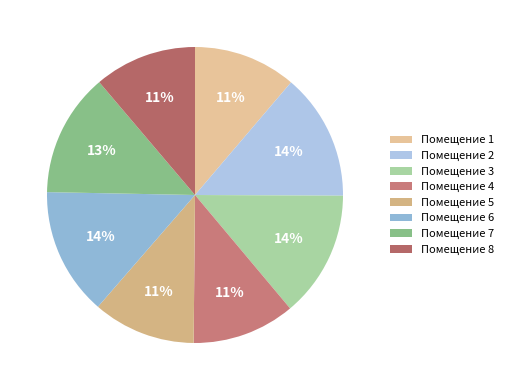

How many segments does this pie chart have?

8